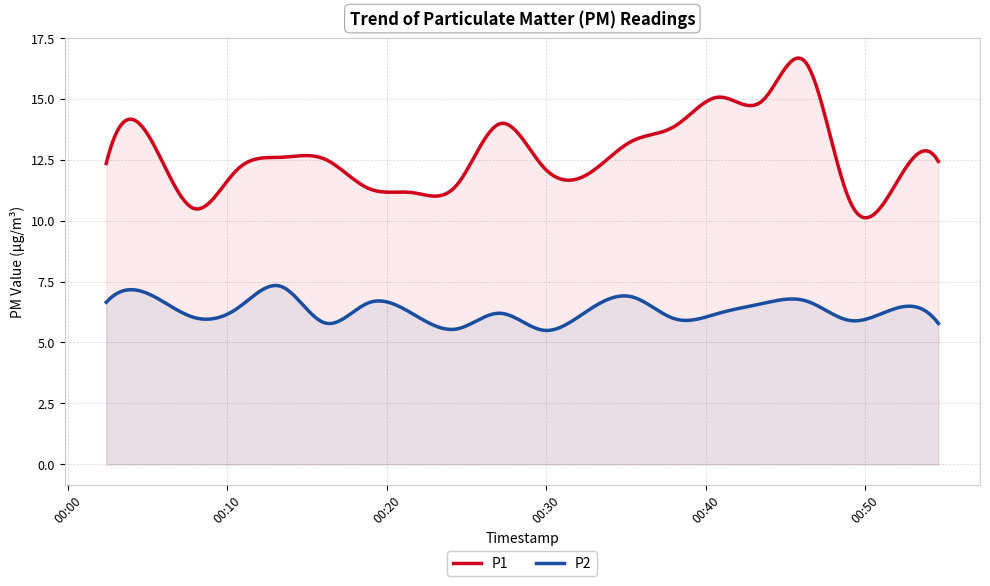

Does the chart display data point markers on the line(s)?

No